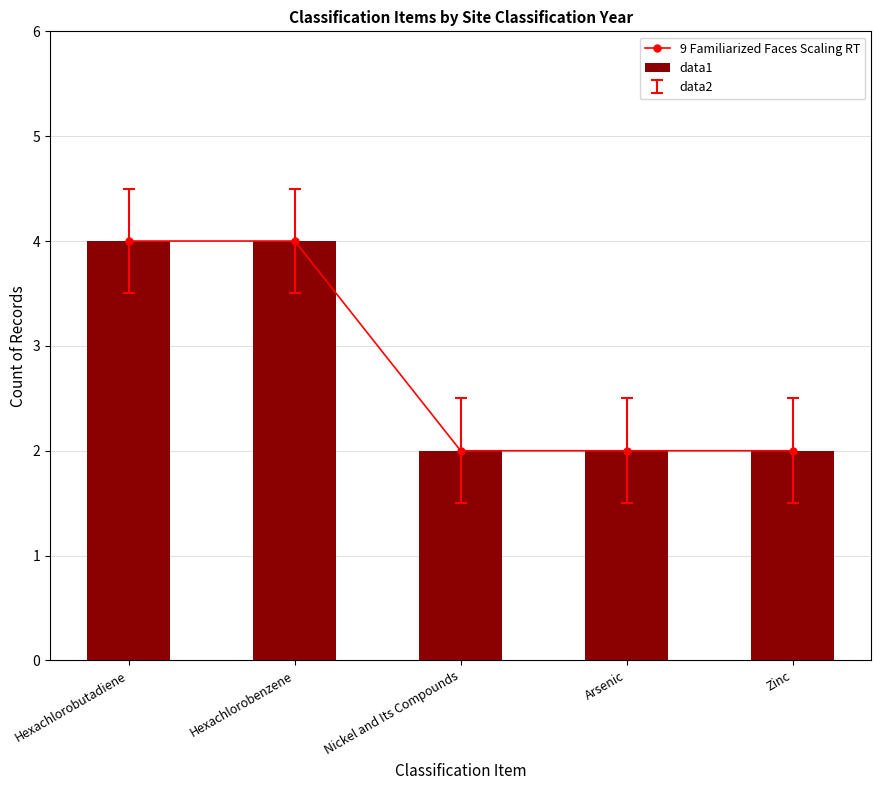

Is it true that data1 equals 3 at Arsenic?

False